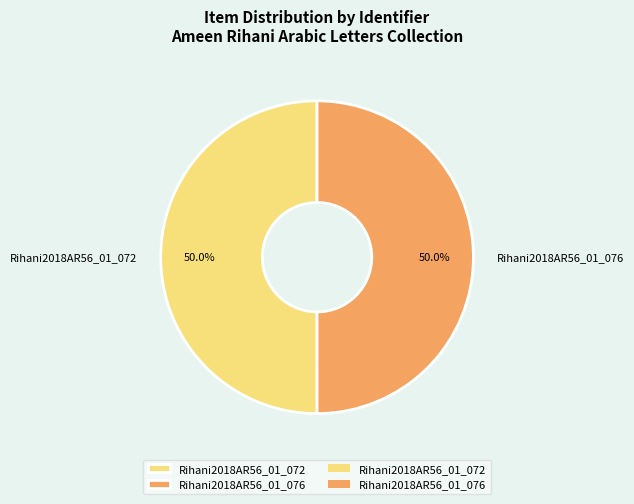

What is the ratio of the value at Rihani2018AR56_01_076 to the value at Rihani2018AR56_01_072?

1.0